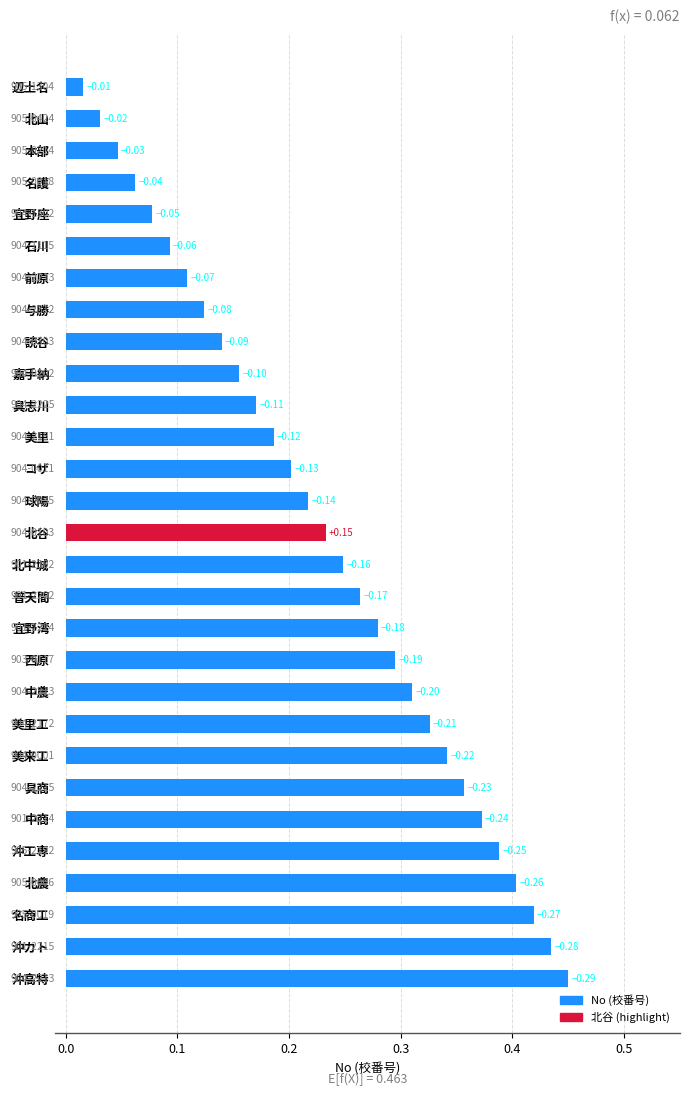

How many bars are there in total?

29